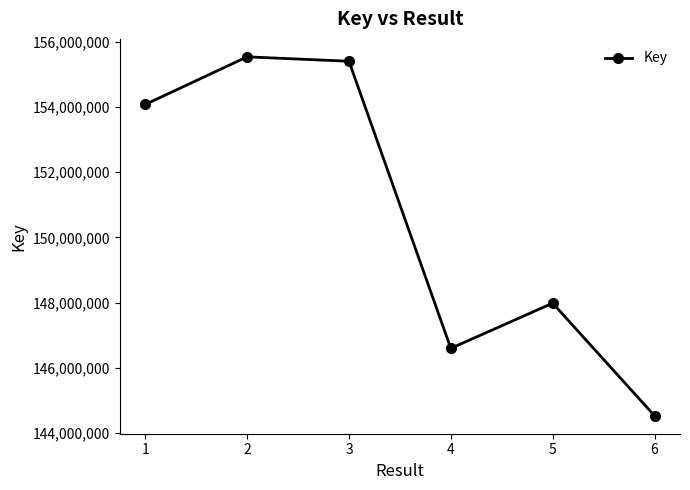

Where is the first local minimum?

4